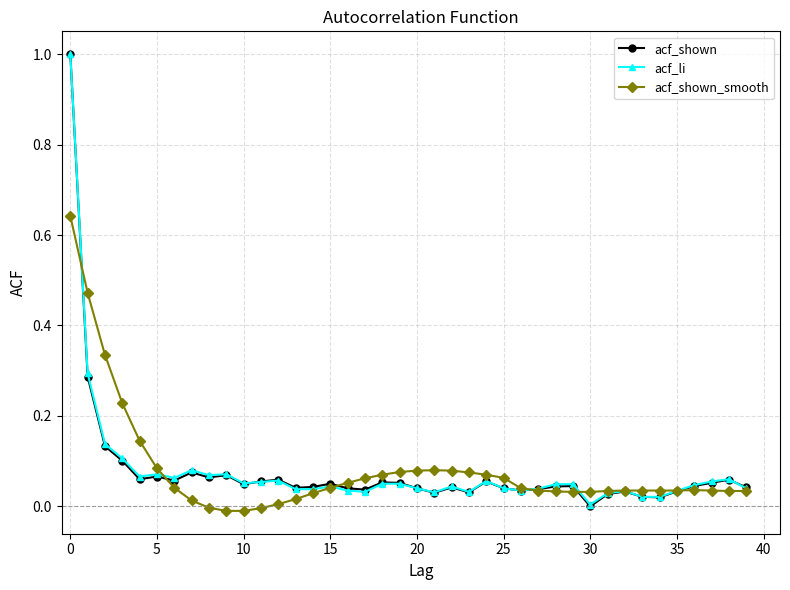

How many categories are shown in the chart?

40